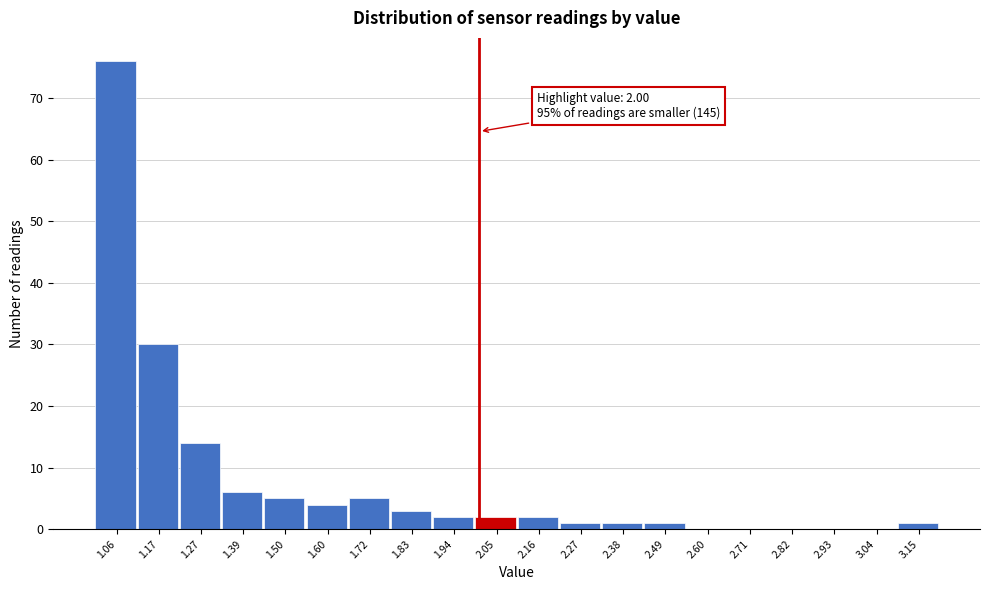

Which range on the x-axis has the tallest bar?

1.00 to 1.11